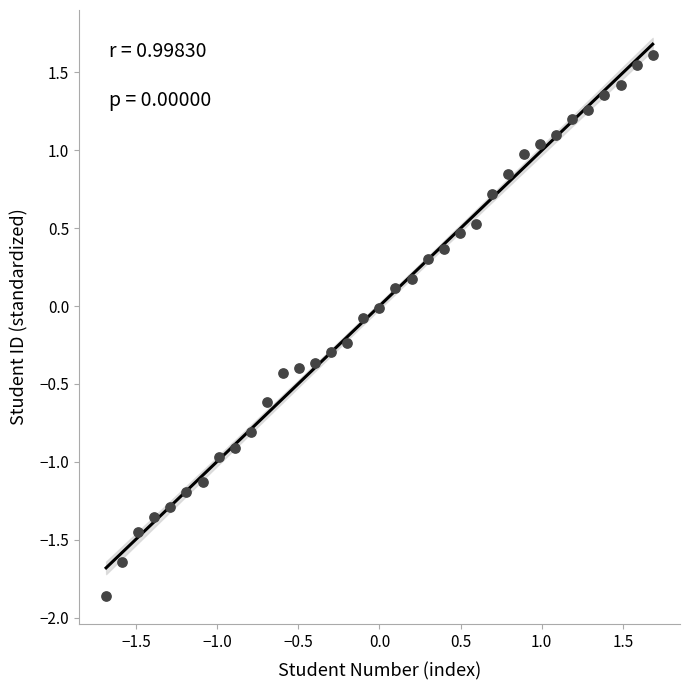

What is the range of Y values (max minus min)?

3.5